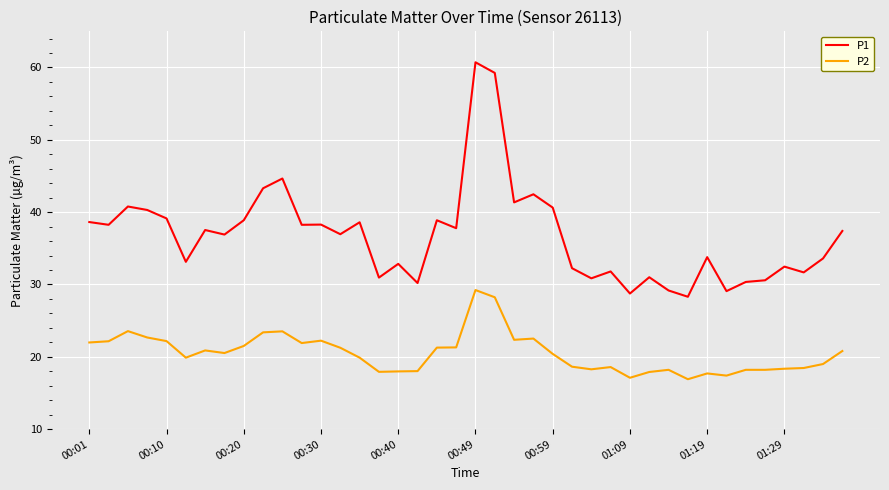

How many lines are shown in the chart?

2